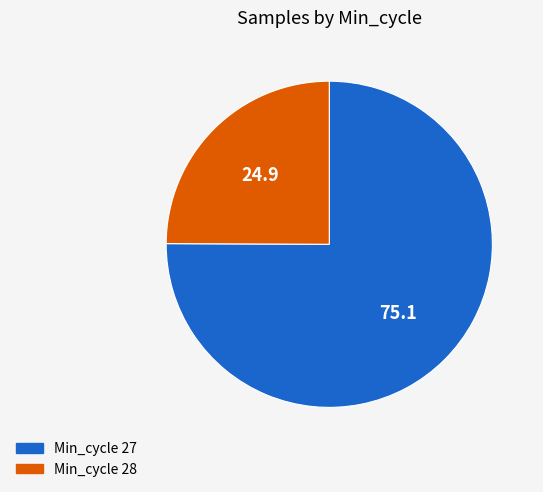

Is there any slice that represents more than half of the pie?

Yes